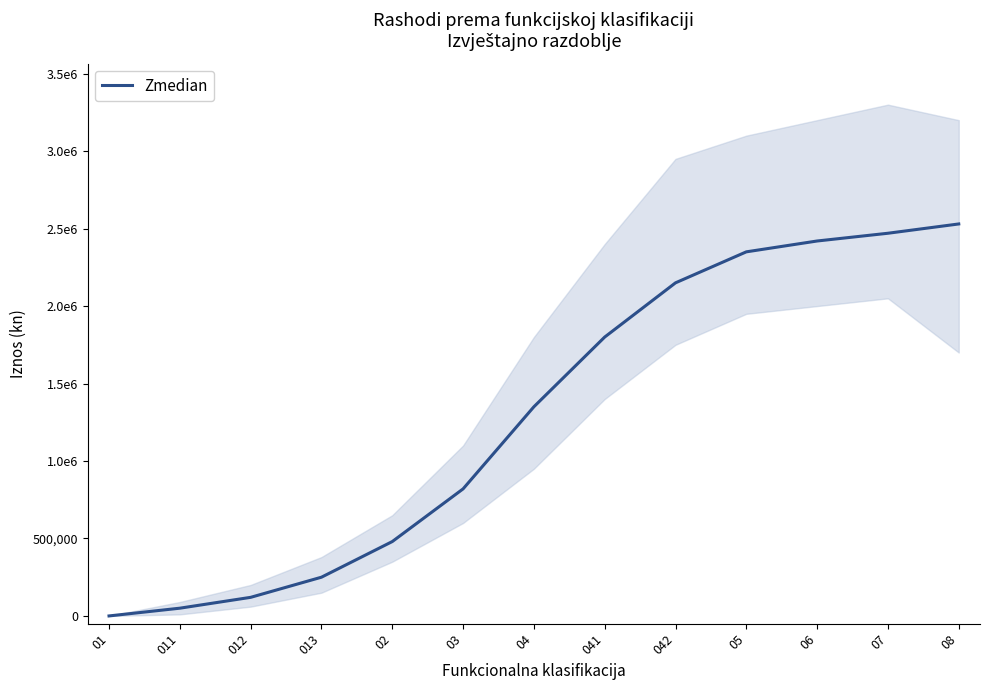

True or false: there are more than 0 points higher than both neighbors.

False